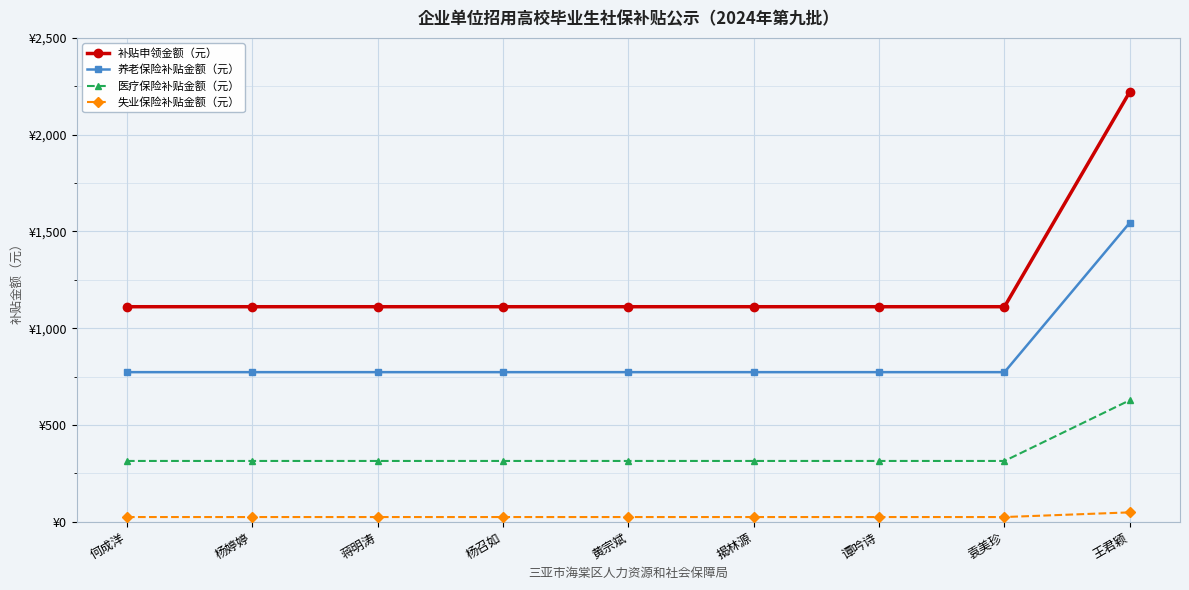

Reading left to right, transcribe all the data shown in this chart.

补贴申领金额（元）: 何成洋=1110.9	杨婷婷=1110.9	蒋明涛=1110.9	杨召如=1110.9	黄宗斌=1110.9	揭林源=1110.9	谭吟诗=1110.9	袁美珍=1110.9	王君颖=2221.8
养老保险补贴金额（元）: 何成洋=772.8	杨婷婷=772.8	蒋明涛=772.8	杨召如=772.8	黄宗斌=772.8	揭林源=772.8	谭吟诗=772.8	袁美珍=772.8	王君颖=1545.6
医疗保险补贴金额（元）: 何成洋=313.9	杨婷婷=313.9	蒋明涛=313.9	杨召如=313.9	黄宗斌=313.9	揭林源=313.9	谭吟诗=313.9	袁美珍=313.9	王君颖=627.9
失业保险补贴金额（元）: 何成洋=24.1	杨婷婷=24.1	蒋明涛=24.1	杨召如=24.1	黄宗斌=24.1	揭林源=24.1	谭吟诗=24.1	袁美珍=24.1	王君颖=48.3